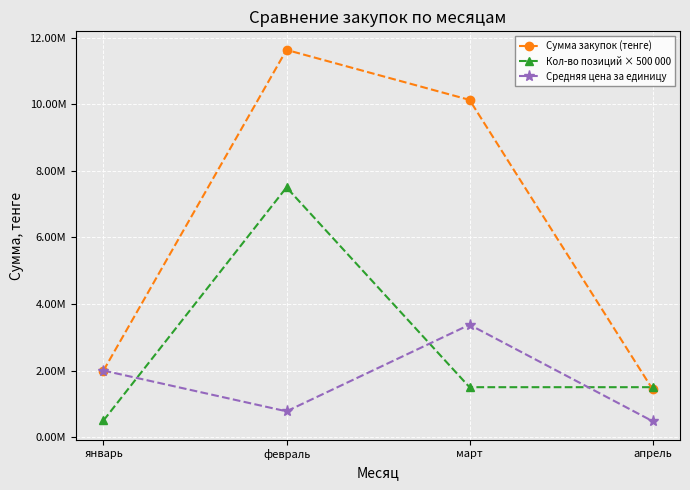

What is the difference between the highest and lowest values at февраль?

10854903.2